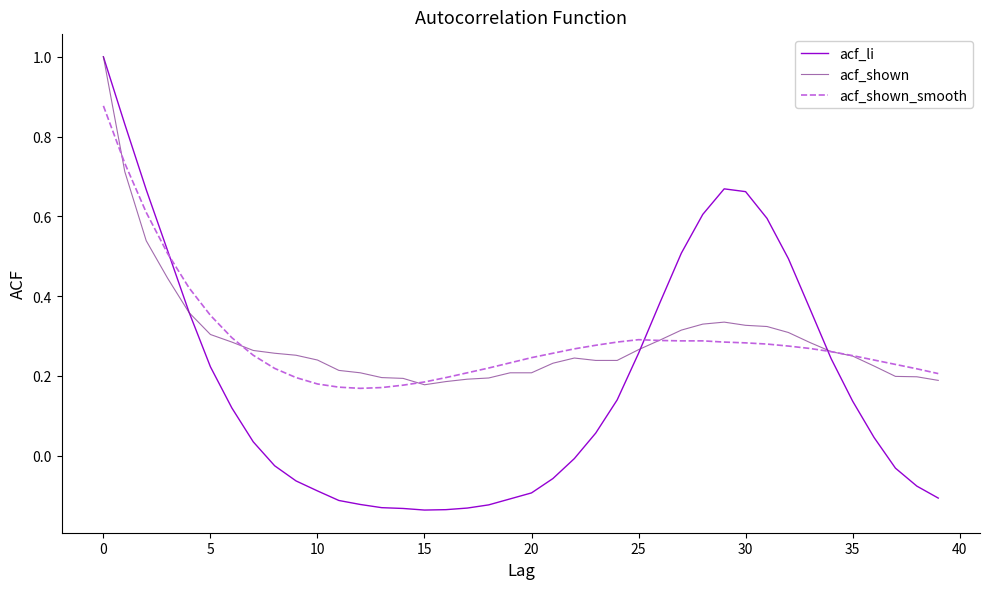

Which series has the largest range (max minus min)?

acf_li